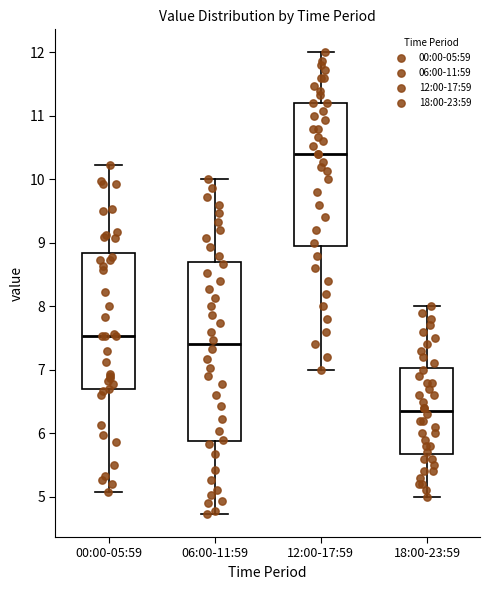

Comparing the boxes themselves (not the whiskers), which one is the tallest?

06:00-11:59